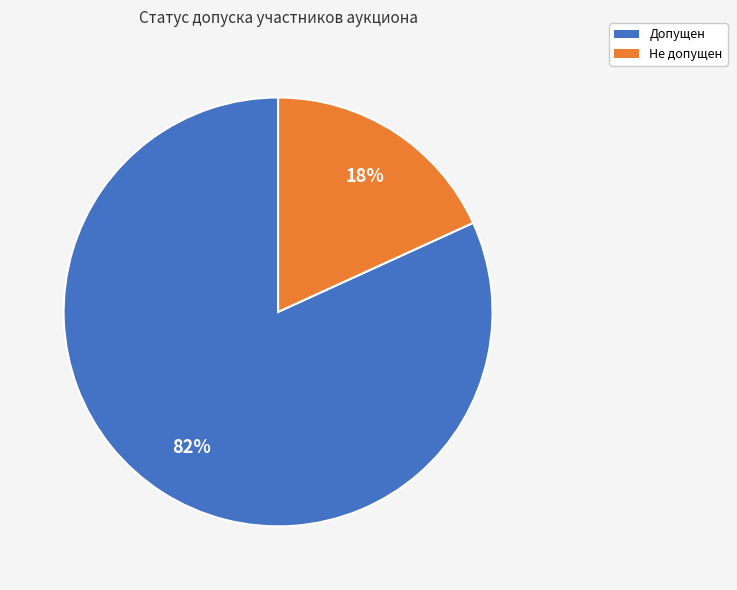

To the nearest percent, what is the combined percentage of Допущен and Не допущен?

100%